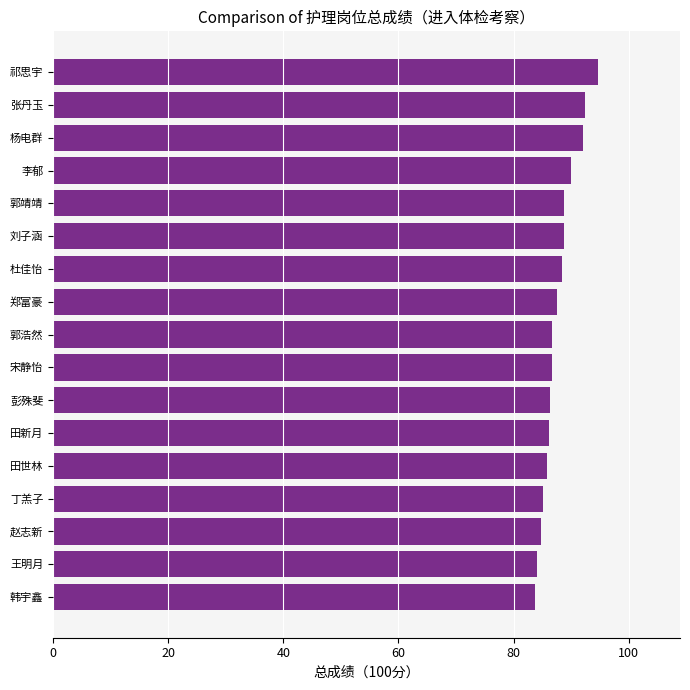

What is the label of the 2nd bar from the top?

张丹玉